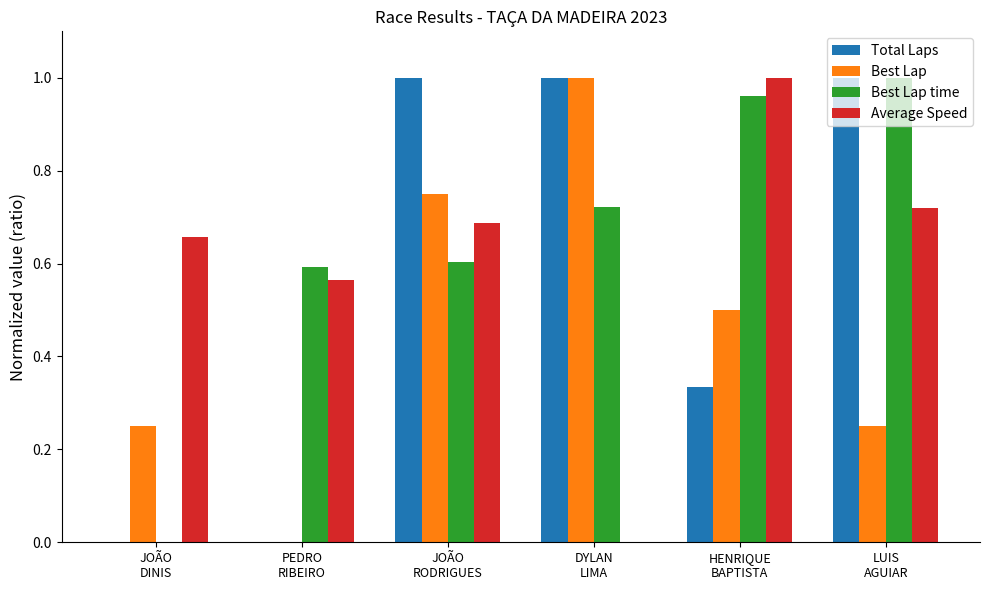

What is the sum of all Best Lap time values?

3.9